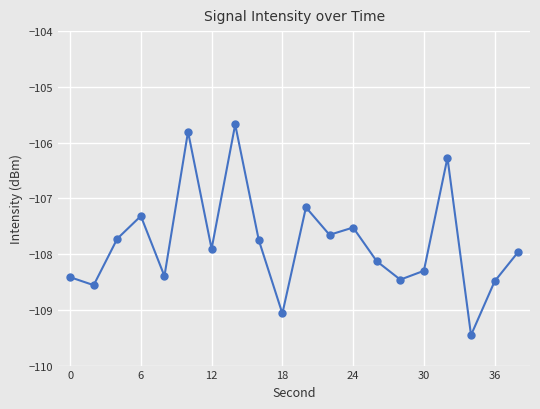

How many points are lower than both their immediate neighbors (excluding endpoints)?

7